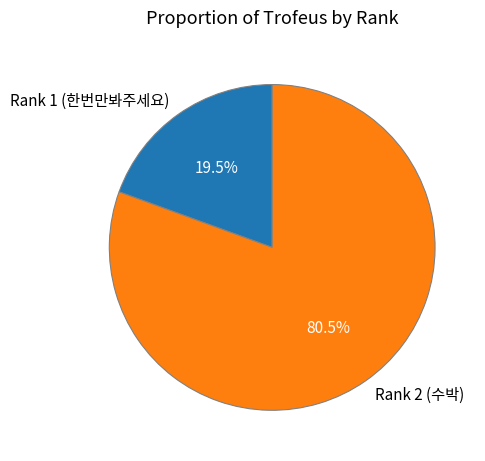

What is the largest slice in the pie chart?

Rank 2 (수박)